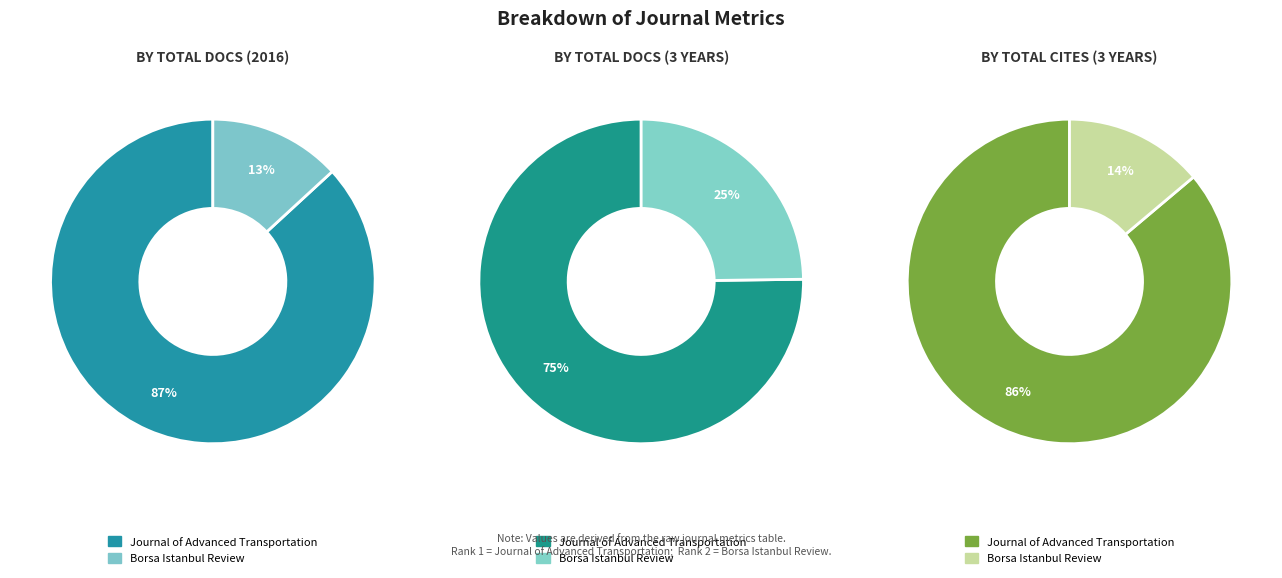

To the nearest percent, what portion does Journal of Advanced Transportation represent?

86%